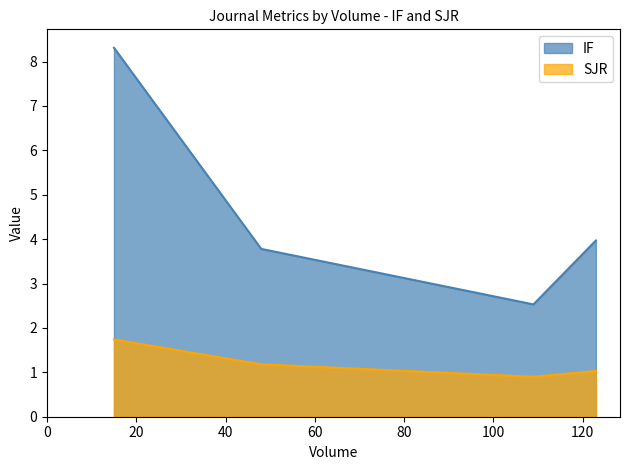

What are all the series names shown in the legend?

IF, SJR